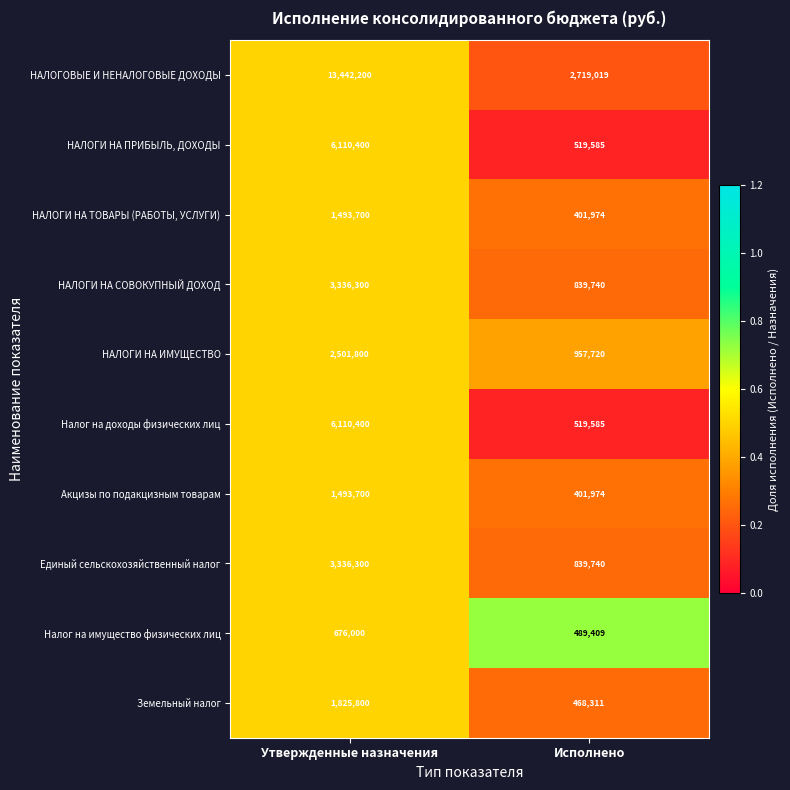

What is the difference between the Налог на доходы физических лиц values at Исполнено and Утвержденные назначения?

5590815